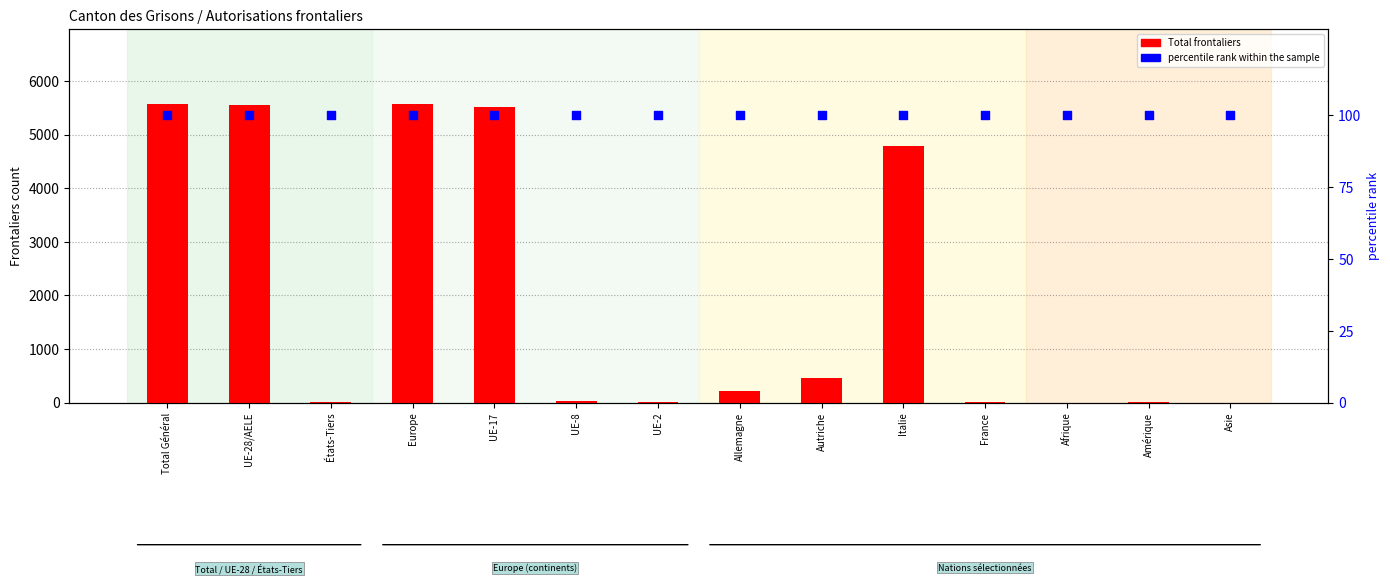

Which series reaches the maximum Y coordinate?

Total frontaliers